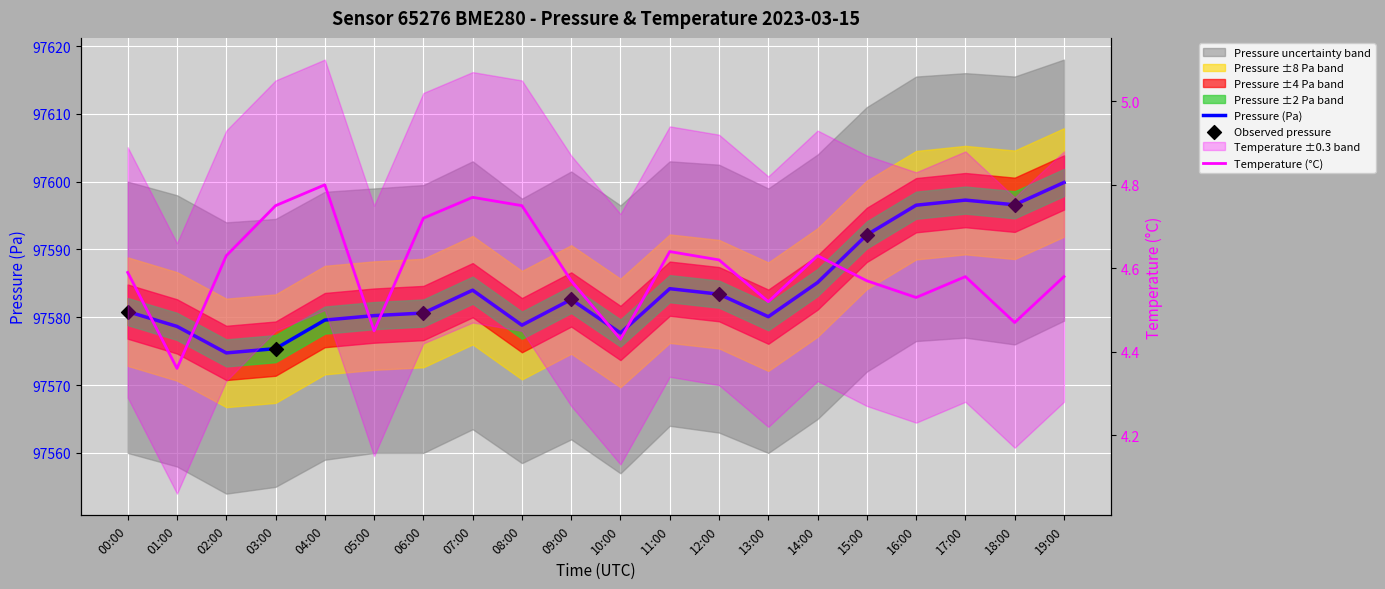

Is the value of temperature at 06:00 greater than the value of pressure at 16:00?

No